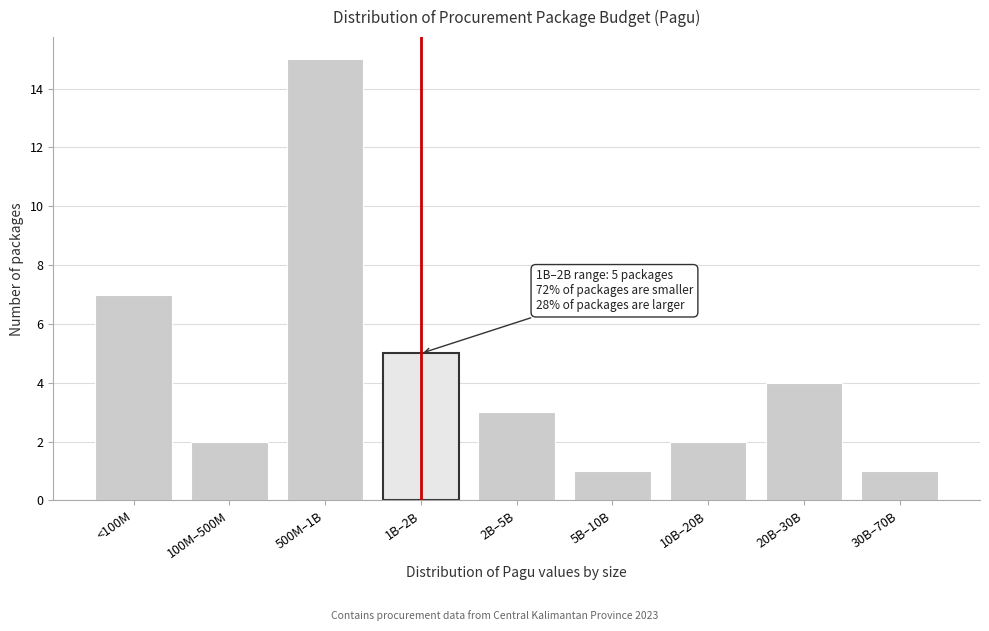

Reading left to right, list all the values displayed in this chart.

<100M=7	100M–500M=2	500M–1B=15	1B–2B=5	2B–5B=3	5B–10B=1	10B–20B=2	20B–30B=4	30B–70B=1